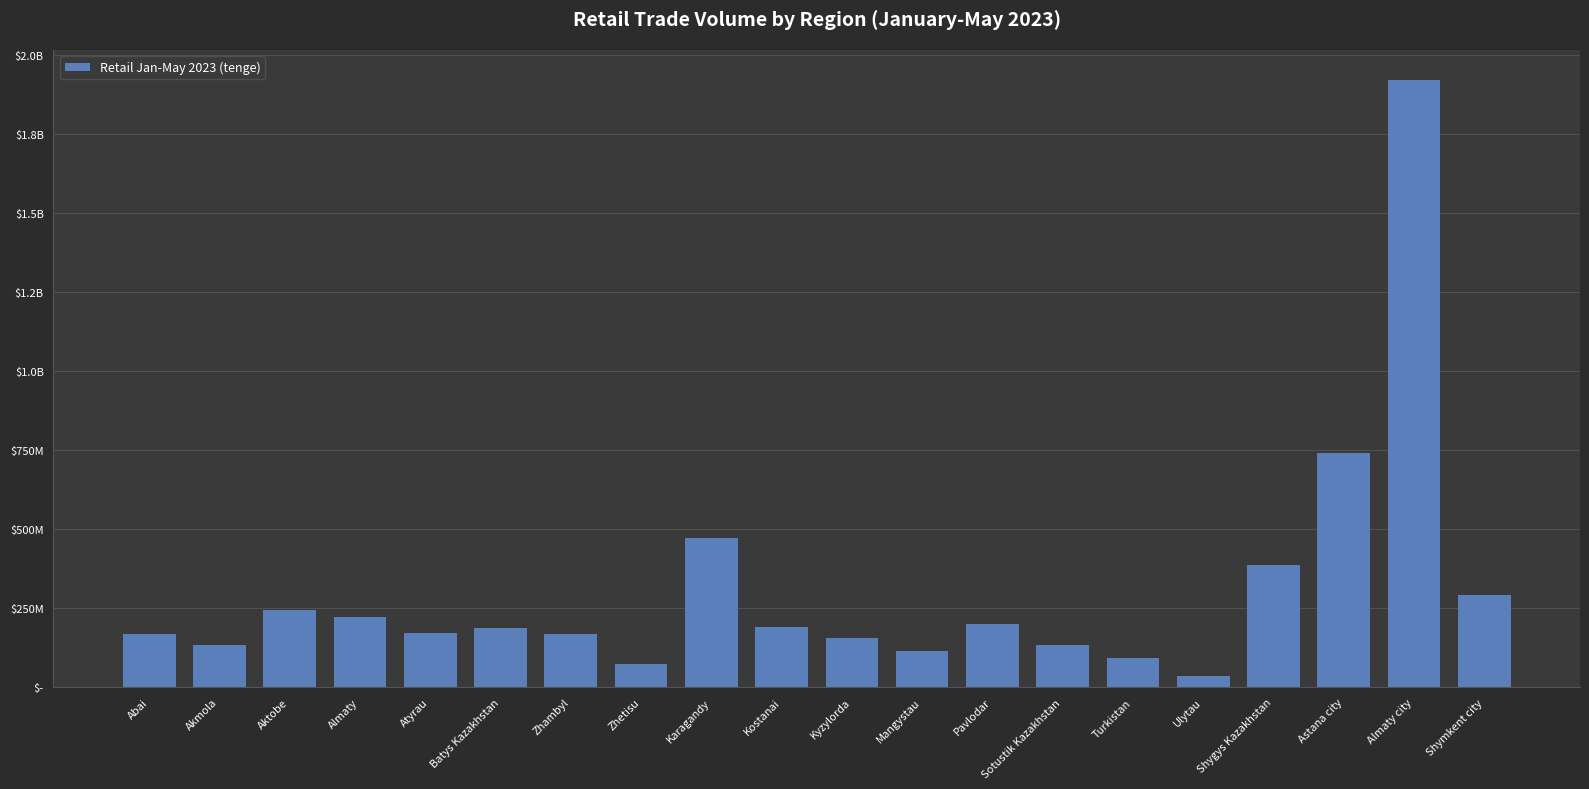

What is the label of the 16th bar from the right?

Atyrau